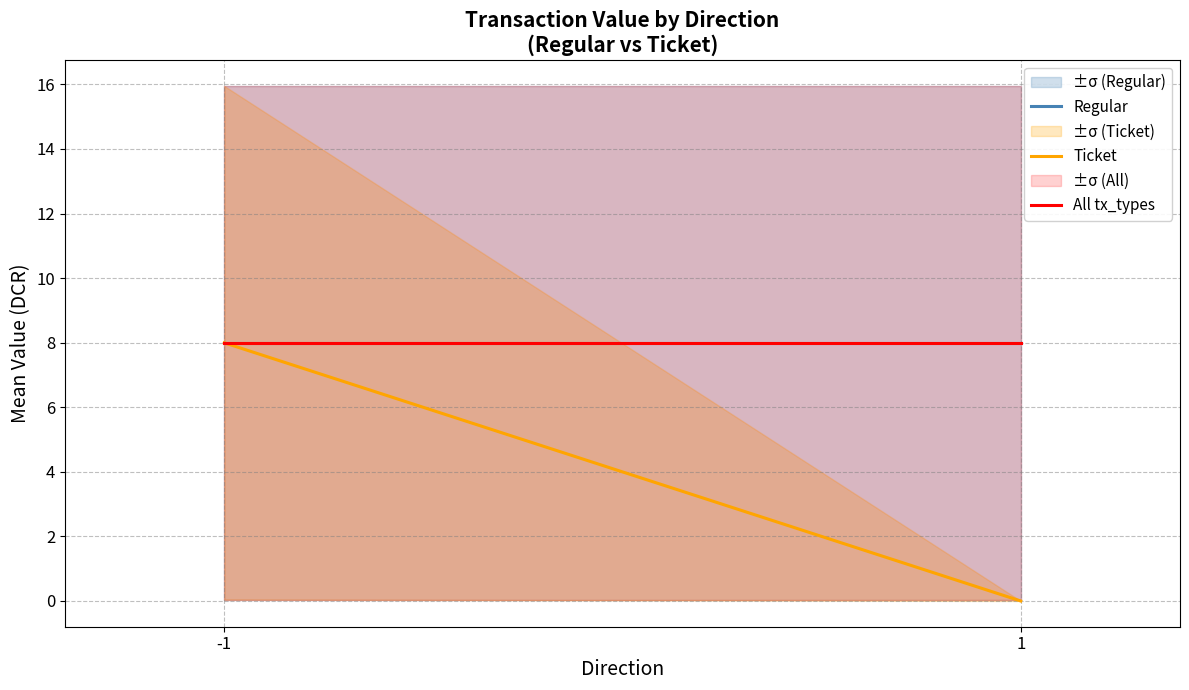

What is the highest value of the All tx_types series?

8.0